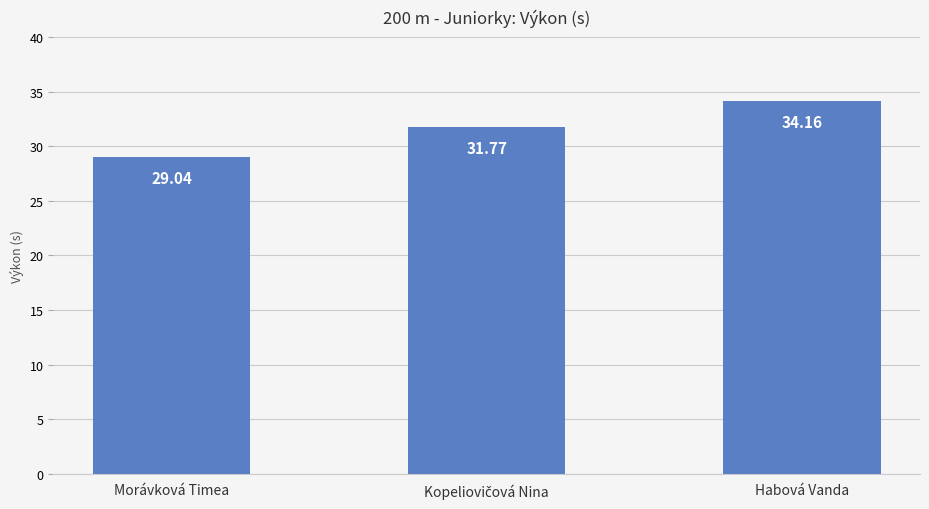

What is the average value?

31.7